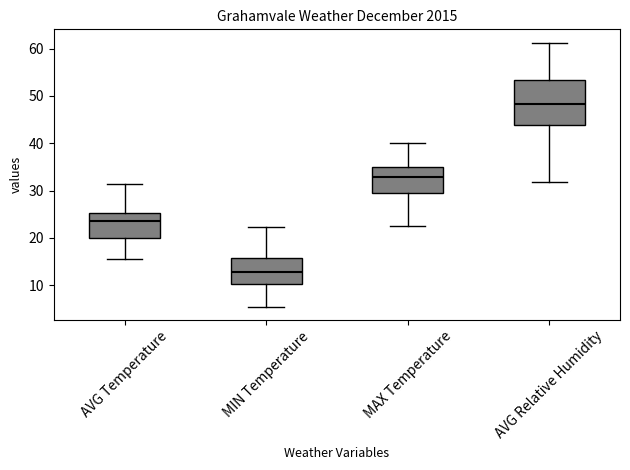

Which box is the tallest, from its lower edge to its upper edge?

AVG Relative Humidity